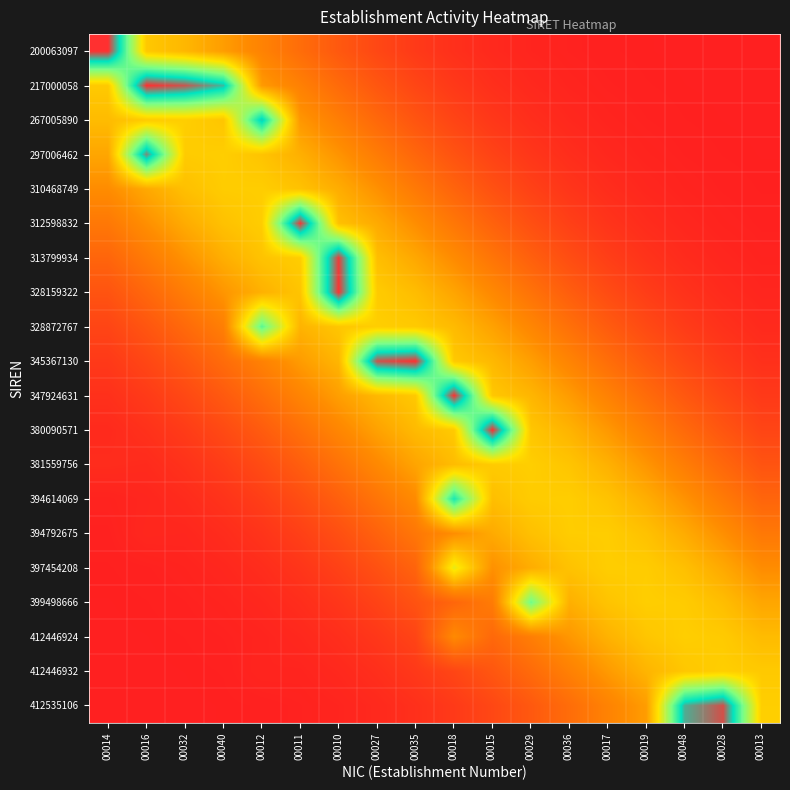

Reading left to right, transcribe all the data shown in this chart.

200063097: 00014=1.0	00016=0.5	00032=0.4	00040=0.4	00012=0.3	00011=0.3	00010=0.2	00027=0.1	00035=0.1	00018=0.1	00015=0.0	00029=0.0	00036=0.0	00017=0.0	00019=0.0	00048=0.0	00028=0.0	00013=0.0
217000058: 00014=0.5	00016=1.0	00032=1.0	00040=0.9	00012=0.4	00011=0.3	00010=0.2	00027=0.2	00035=0.1	00018=0.1	00015=0.1	00029=0.0	00036=0.0	00017=0.0	00019=0.0	00048=0.0	00028=0.0	00013=0.0
267005890: 00014=0.5	00016=0.5	00032=0.5	00040=0.5	00012=0.9	00011=0.4	00010=0.3	00027=0.2	00035=0.2	00018=0.1	00015=0.1	00029=0.0	00036=0.0	00017=0.0	00019=0.0	00048=0.0	00028=0.0	00013=0.0
297006462: 00014=0.4	00016=0.9	00032=0.5	00040=0.5	00012=0.5	00011=0.4	00010=0.4	00027=0.3	00035=0.2	00018=0.2	00015=0.1	00029=0.1	00036=0.0	00017=0.0	00019=0.0	00048=0.0	00028=0.0	00013=0.0
310468749: 00014=0.4	00016=0.4	00032=0.5	00040=0.5	00012=0.5	00011=0.5	00010=0.4	00027=0.4	00035=0.3	00018=0.2	00015=0.2	00029=0.1	00036=0.1	00017=0.0	00019=0.0	00048=0.0	00028=0.0	00013=0.0
312598832: 00014=0.3	00016=0.4	00032=0.4	00040=0.5	00012=0.5	00011=1.0	00010=0.5	00027=0.4	00035=0.4	00018=0.3	00015=0.2	00029=0.2	00036=0.1	00017=0.1	00019=0.0	00048=0.0	00028=0.0	00013=0.0
313799934: 00014=0.2	00016=0.3	00032=0.4	00040=0.4	00012=0.5	00011=0.5	00010=1.0	00027=0.5	00035=0.4	00018=0.3	00015=0.3	00029=0.2	00036=0.1	00017=0.1	00019=0.1	00048=0.0	00028=0.0	00013=0.0
328159322: 00014=0.2	00016=0.2	00032=0.3	00040=0.4	00012=0.4	00011=0.5	00010=1.0	00027=0.5	00035=0.5	00018=0.4	00015=0.3	00029=0.3	00036=0.2	00017=0.1	00019=0.1	00048=0.1	00028=0.0	00013=0.0
328872767: 00014=0.1	00016=0.2	00032=0.2	00040=0.3	00012=0.8	00011=0.4	00010=0.5	00027=0.5	00035=0.5	00018=0.5	00015=0.4	00029=0.3	00036=0.3	00017=0.2	00019=0.1	00048=0.1	00028=0.1	00013=0.0
345367130: 00014=0.1	00016=0.1	00032=0.2	00040=0.2	00012=0.3	00011=0.4	00010=0.4	00027=1.0	00035=1.0	00018=0.5	00015=0.5	00029=0.4	00036=0.3	00017=0.3	00019=0.2	00048=0.1	00028=0.1	00013=0.1
347924631: 00014=0.1	00016=0.1	00032=0.1	00040=0.2	00012=0.3	00011=0.3	00010=0.4	00027=0.5	00035=0.5	00018=1.0	00015=0.5	00029=0.4	00036=0.4	00017=0.3	00019=0.2	00048=0.2	00028=0.1	00013=0.1
380090571: 00014=0.0	00016=0.1	00032=0.1	00040=0.1	00012=0.2	00011=0.3	00010=0.3	00027=0.4	00035=0.5	00018=0.5	00015=1.0	00029=0.5	00036=0.4	00017=0.4	00019=0.3	00048=0.2	00028=0.2	00013=0.1
381559756: 00014=0.0	00016=0.0	00032=0.1	00040=0.1	00012=0.1	00011=0.2	00010=0.3	00027=0.3	00035=0.4	00018=0.5	00015=0.5	00029=0.5	00036=0.5	00017=0.4	00019=0.4	00048=0.3	00028=0.2	00013=0.2
394614069: 00014=0.0	00016=0.0	00032=0.0	00040=0.1	00012=0.1	00011=0.1	00010=0.2	00027=0.3	00035=0.3	00018=0.8	00015=0.5	00029=0.5	00036=0.5	00017=0.5	00019=0.4	00048=0.4	00028=0.3	00013=0.2
394792675: 00014=0.0	00016=0.0	00032=0.0	00040=0.0	00012=0.1	00011=0.1	00010=0.2	00027=0.2	00035=0.3	00018=0.4	00015=0.4	00029=0.5	00036=0.5	00017=0.5	00019=0.5	00048=0.4	00028=0.4	00013=0.3
397454208: 00014=0.0	00016=0.0	00032=0.0	00040=0.0	00012=0.0	00011=0.1	00010=0.1	00027=0.2	00035=0.2	00018=0.6	00015=0.4	00029=0.4	00036=0.5	00017=0.5	00019=0.5	00048=0.5	00028=0.4	00013=0.4
399498666: 00014=0.0	00016=0.0	00032=0.0	00040=0.0	00012=0.0	00011=0.0	00010=0.1	00027=0.1	00035=0.2	00018=0.2	00015=0.3	00029=0.7	00036=0.4	00017=0.5	00019=0.5	00048=0.5	00028=0.5	00013=0.4
412446924: 00014=0.0	00016=0.0	00032=0.0	00040=0.0	00012=0.0	00011=0.0	00010=0.0	00027=0.1	00035=0.1	00018=0.3	00015=0.2	00029=0.3	00036=0.4	00017=0.4	00019=0.5	00048=0.5	00028=0.5	00013=0.5
412446932: 00014=0.0	00016=0.0	00032=0.0	00040=0.0	00012=0.0	00011=0.0	00010=0.0	00027=0.1	00035=0.1	00018=0.1	00015=0.2	00029=0.2	00036=0.3	00017=0.4	00019=0.4	00048=0.5	00028=0.5	00013=0.5
412535106: 00014=0.0	00016=0.0	00032=0.0	00040=0.0	00012=0.0	00011=0.0	00010=0.0	00027=0.0	00035=0.1	00018=0.1	00015=0.1	00029=0.2	00036=0.3	00017=0.3	00019=0.4	00048=0.9	00028=1.0	00013=0.5